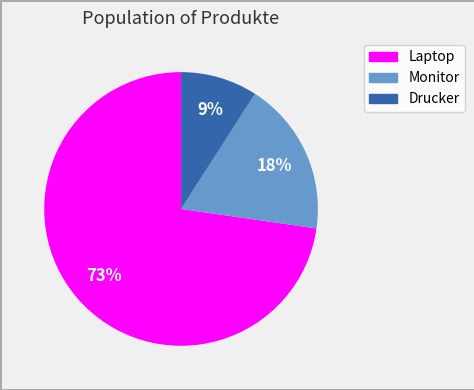

Which has a higher value, Monitor or Drucker?

Monitor